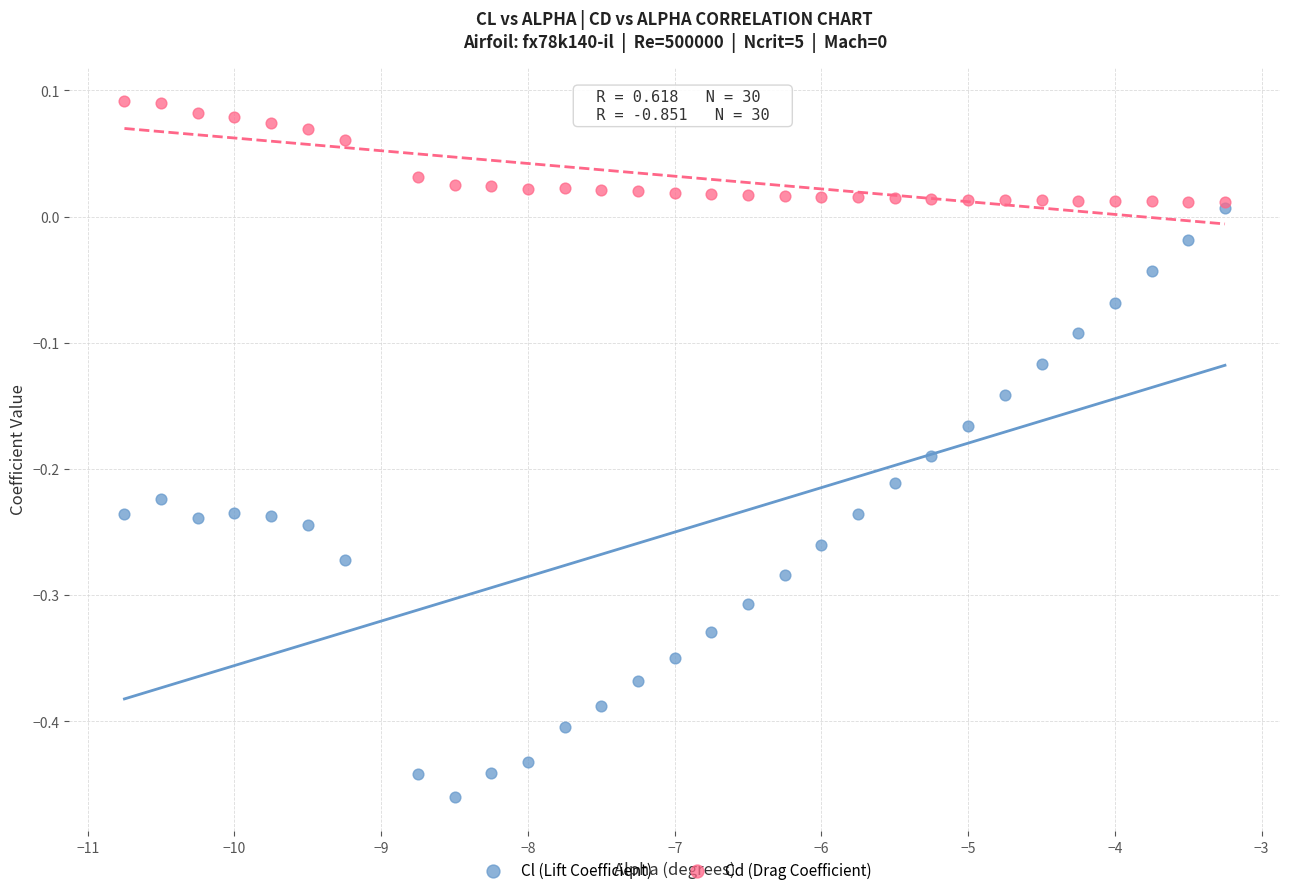

Which series has the largest Y range (max minus min)?

Cl (Lift Coefficient)